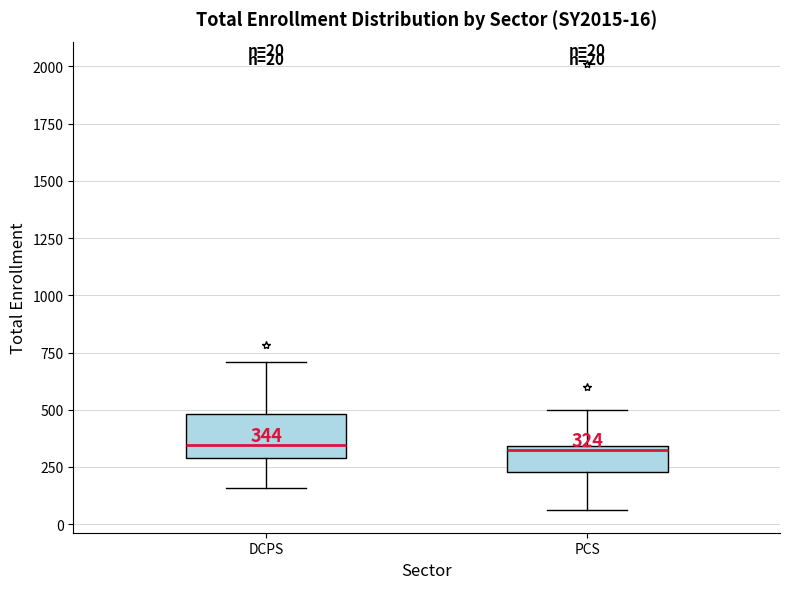

Comparing the boxes themselves (not the whiskers), which one is the tallest?

DCPS